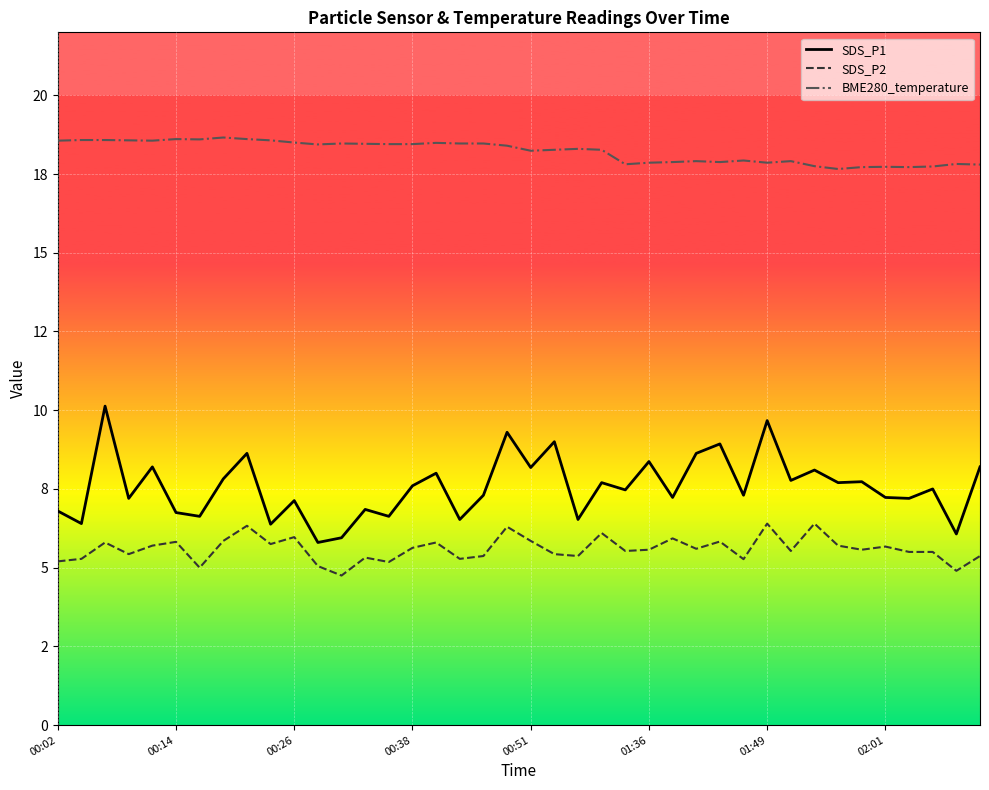

How many categories are shown in the chart?

40